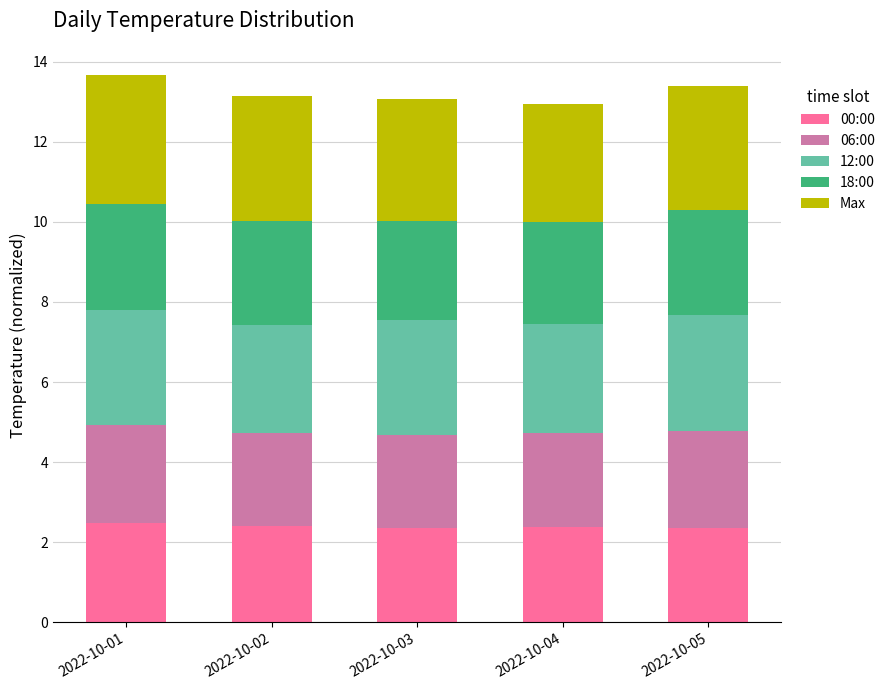

What is the total value across all series at 2022-10-02?

13.2